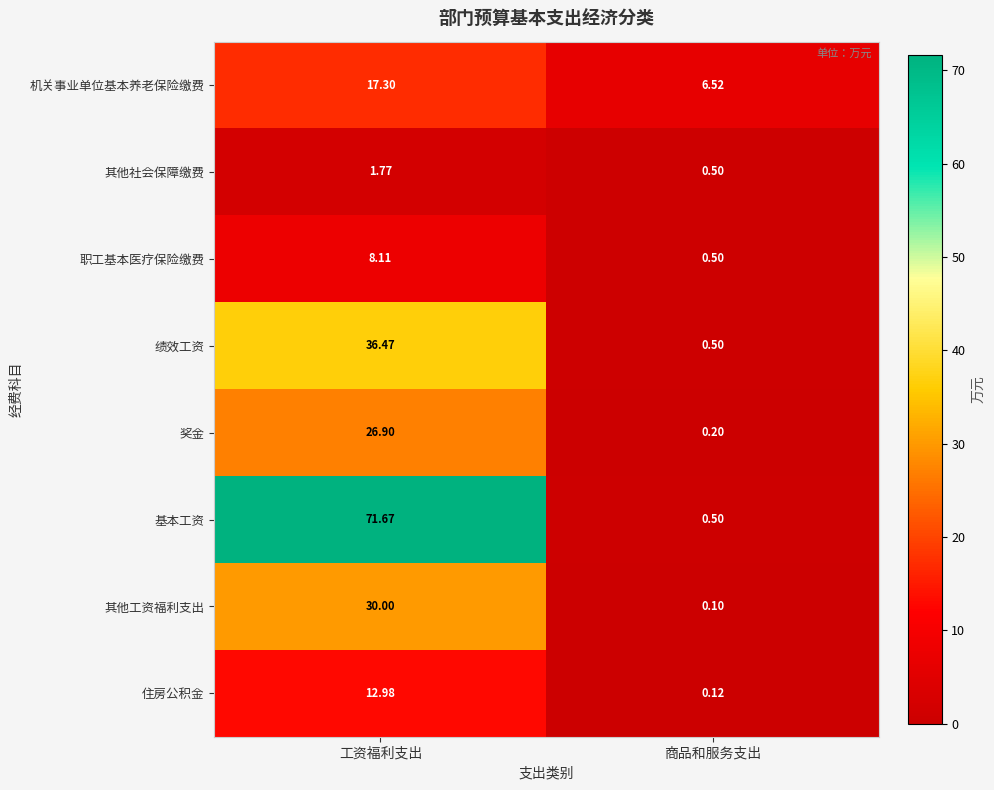

Rank the categories by 职工基本医疗保险缴费 value from lowest to highest.

商品和服务支出, 工资福利支出